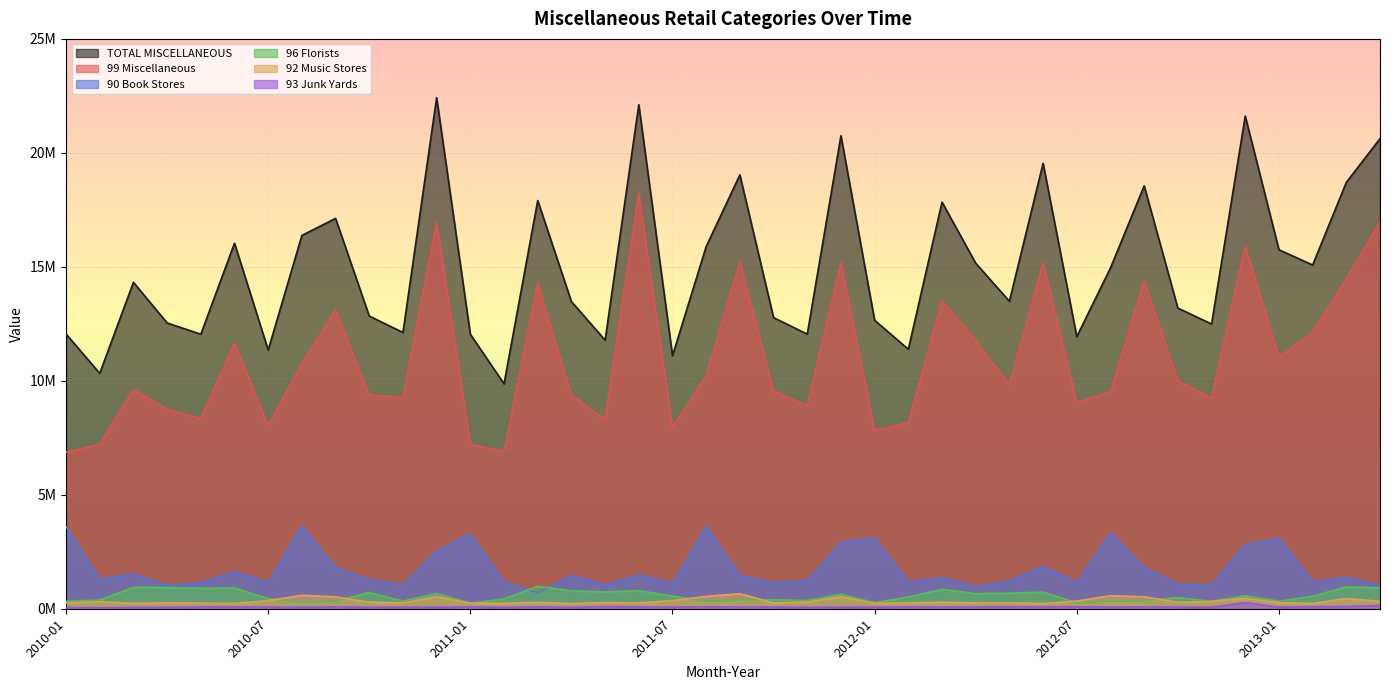

What is the difference between the maximum and minimum values in the 99 Miscellaneous series?

11356518